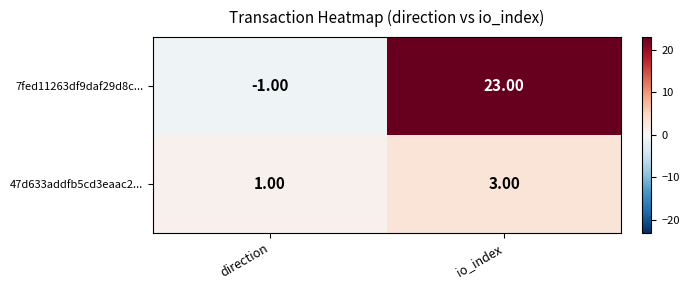

Which label corresponds to the smallest value in the chart?

direction